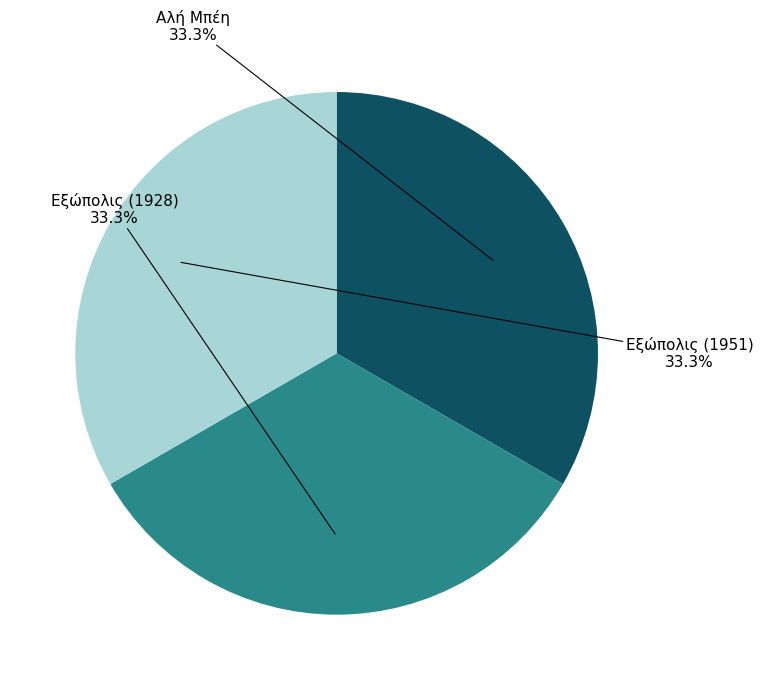

Is there any slice that represents more than half of the pie?

No